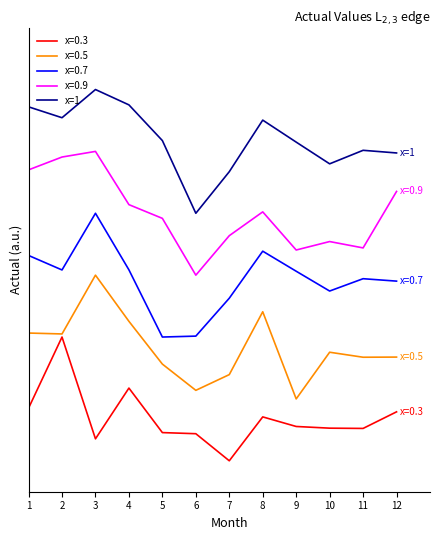

What is the smallest value displayed?

16000.0